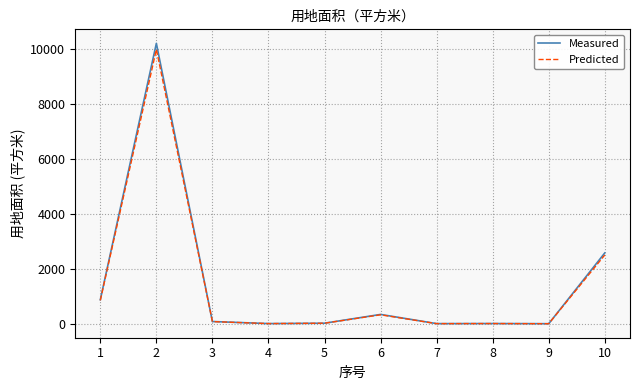

How many lines are shown in the chart?

2